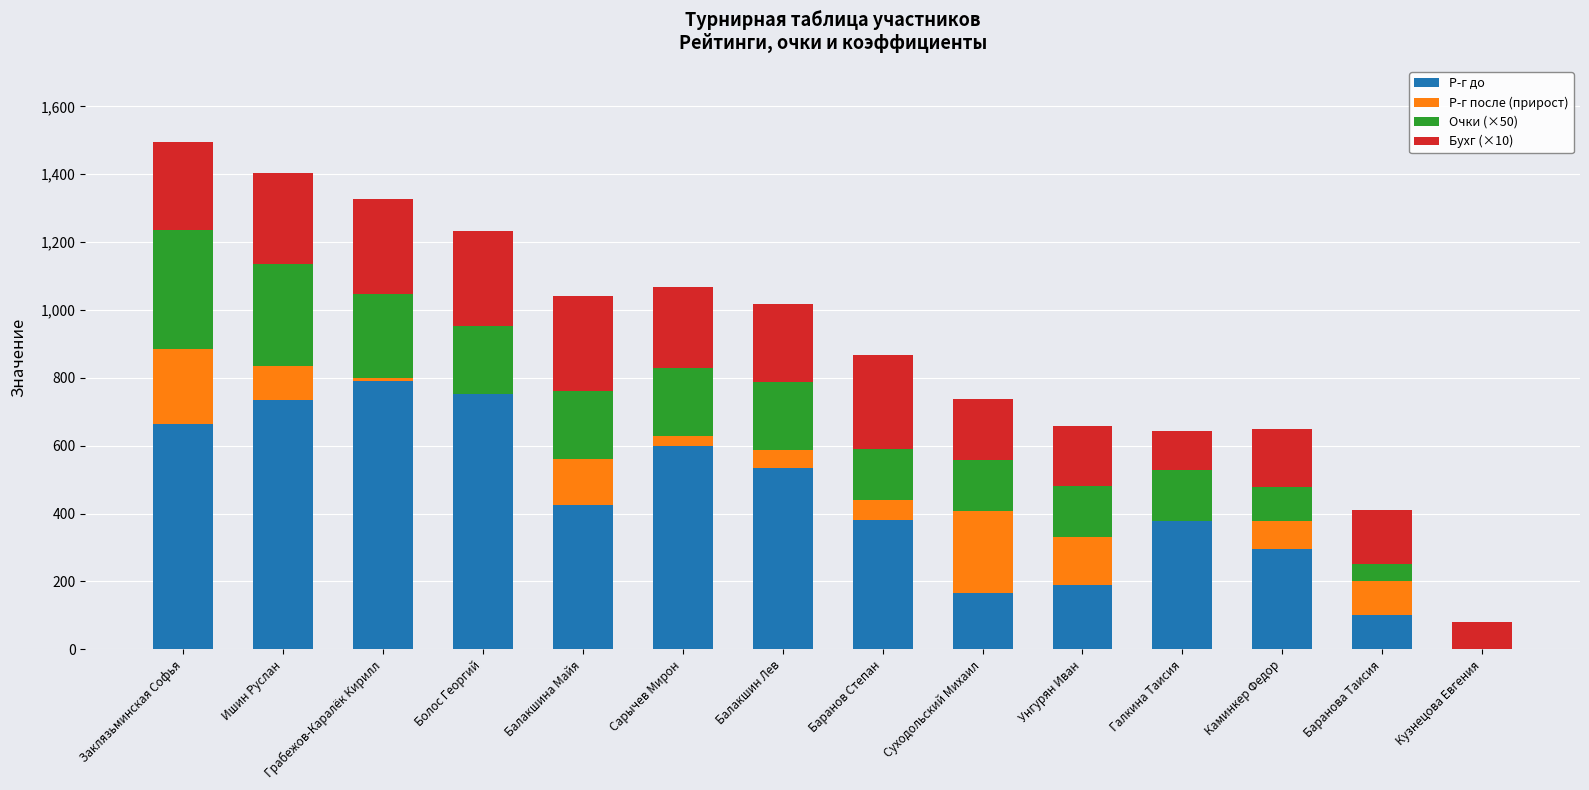

What is the maximum value for Р-г до?

791